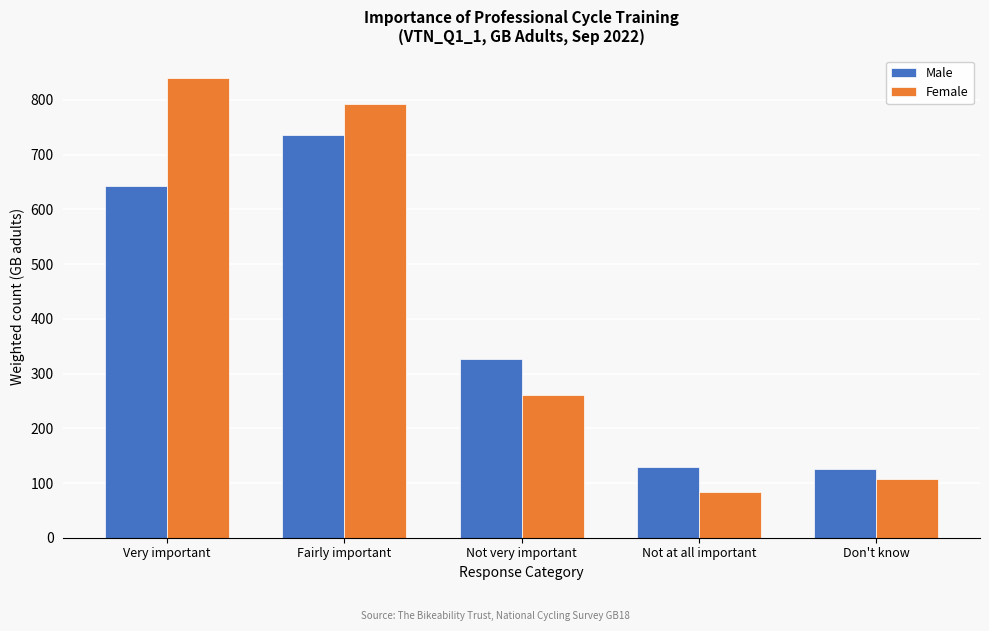

Which series has the largest range (max minus min)?

Female